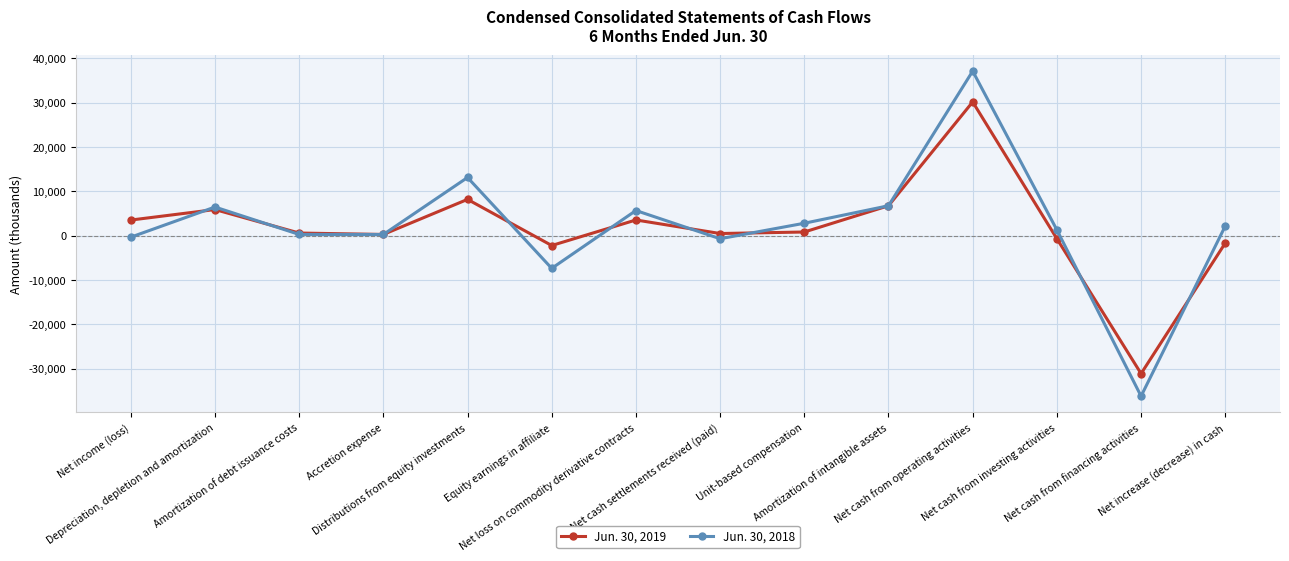

True or false: Jun. 30, 2019 has more than 0 points higher than both neighbors.

True